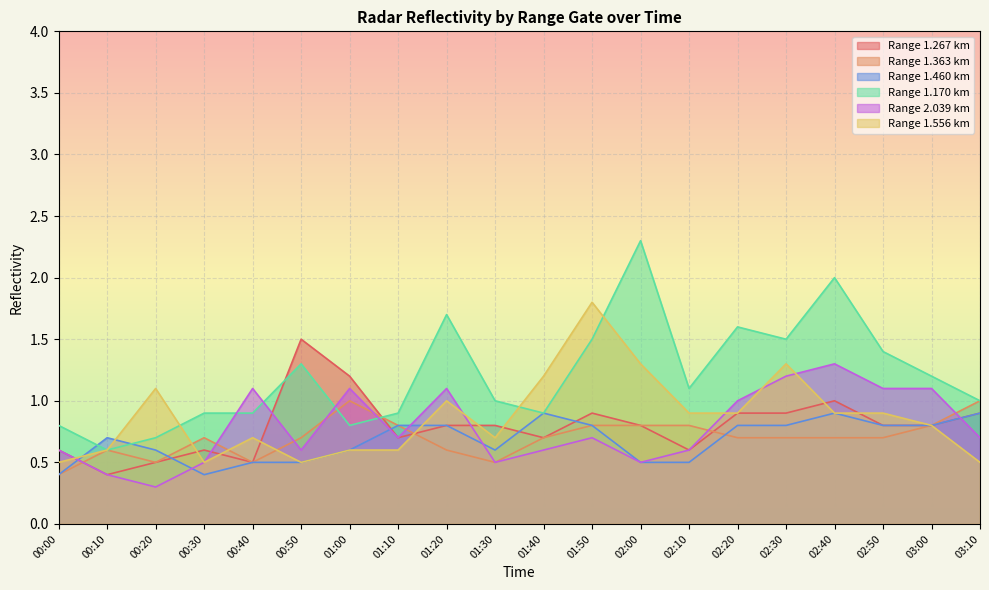

What is the value of the 1.556 point at the 16th from the left?

1.3